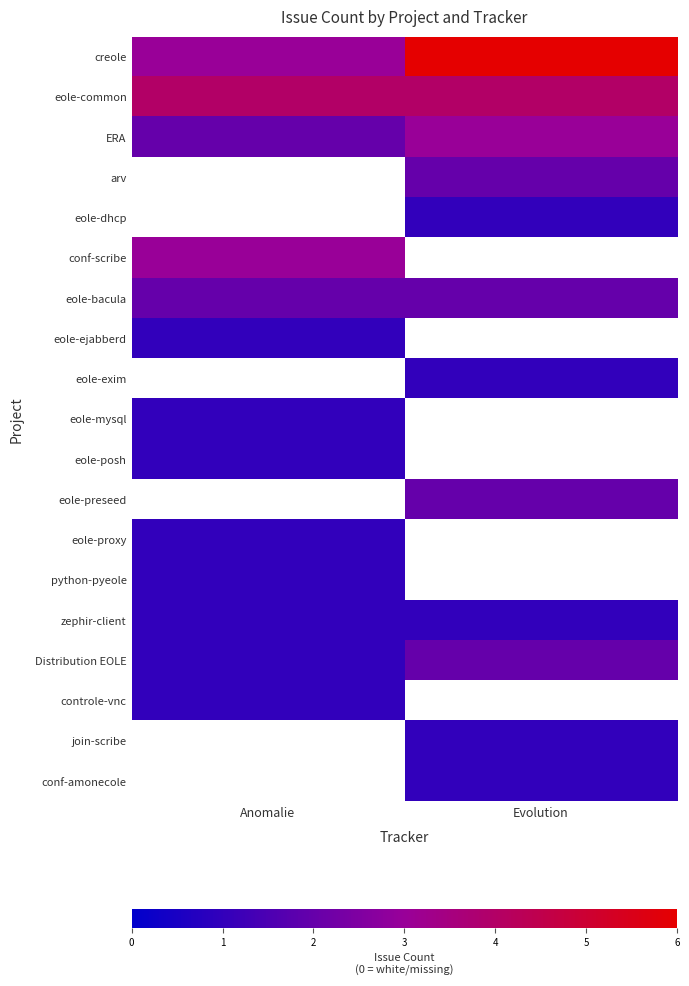

Which series has the largest range (max minus min)?

creole